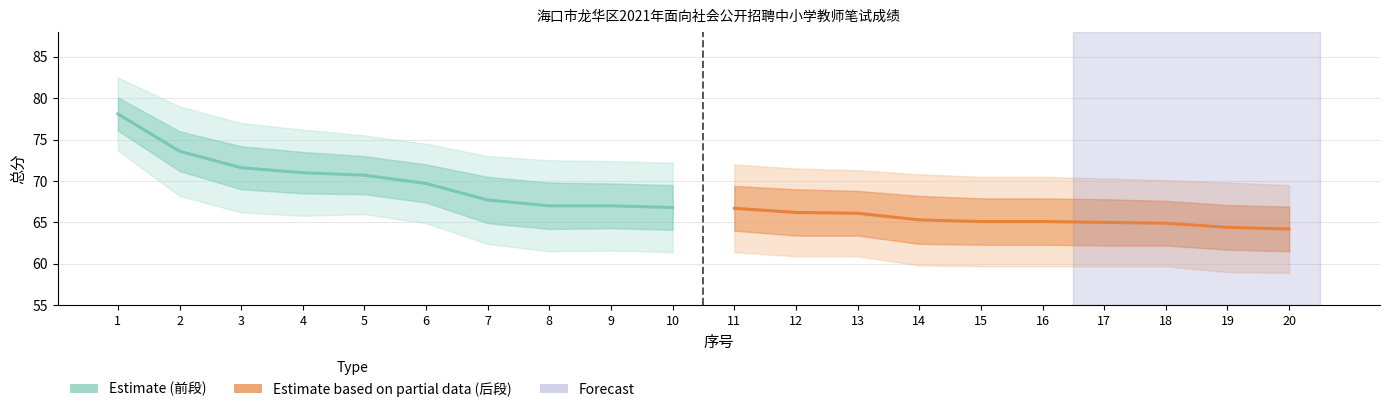

How many lines are shown in the chart?

2